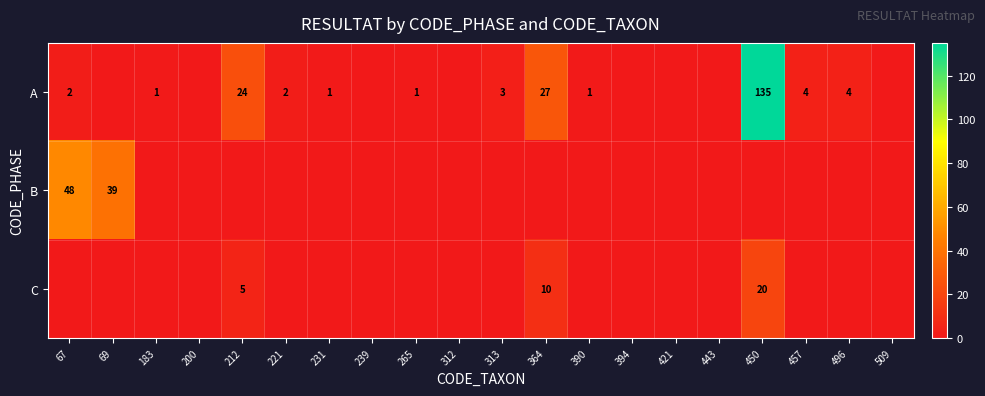

Which series has the widest spread of values?

A